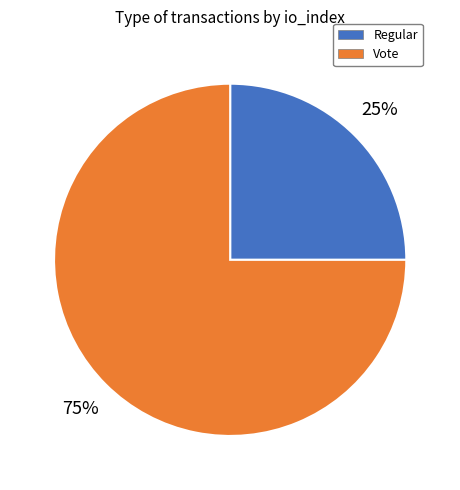

Do Regular and Vote together represent more than half of the pie?

Yes